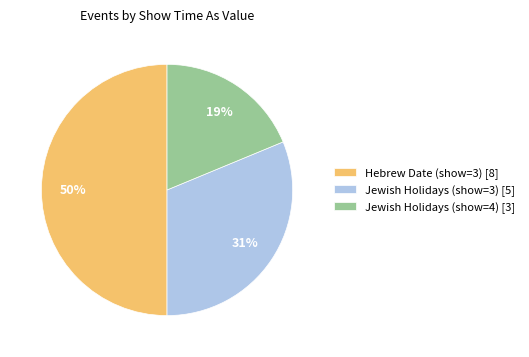

Is it true that Hebrew Date (show=3) [8] is 50% of the pie?

True